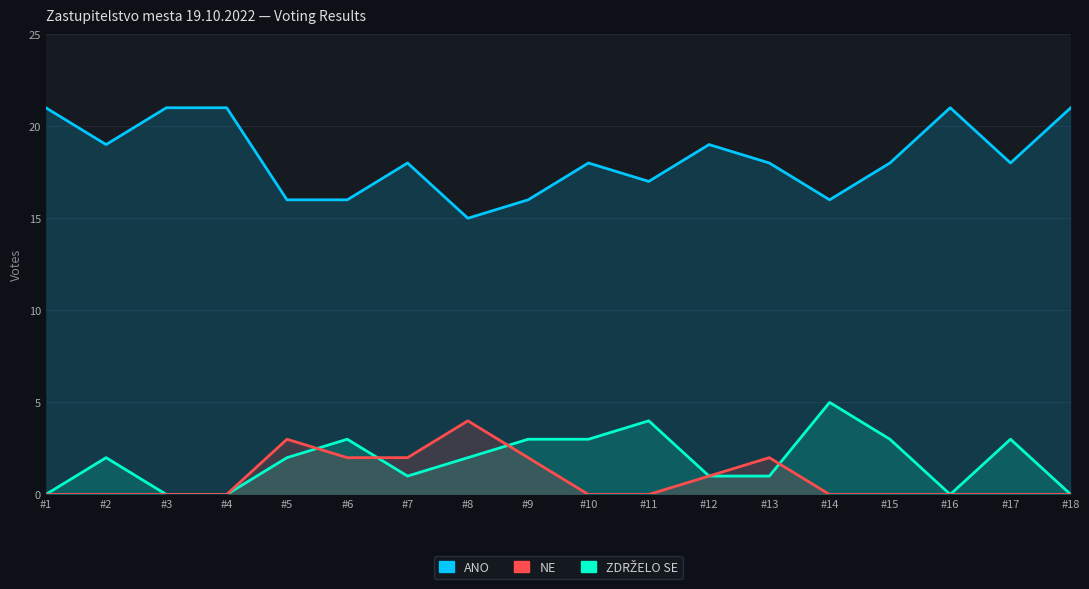

How many data points in ANO are above 18?

7